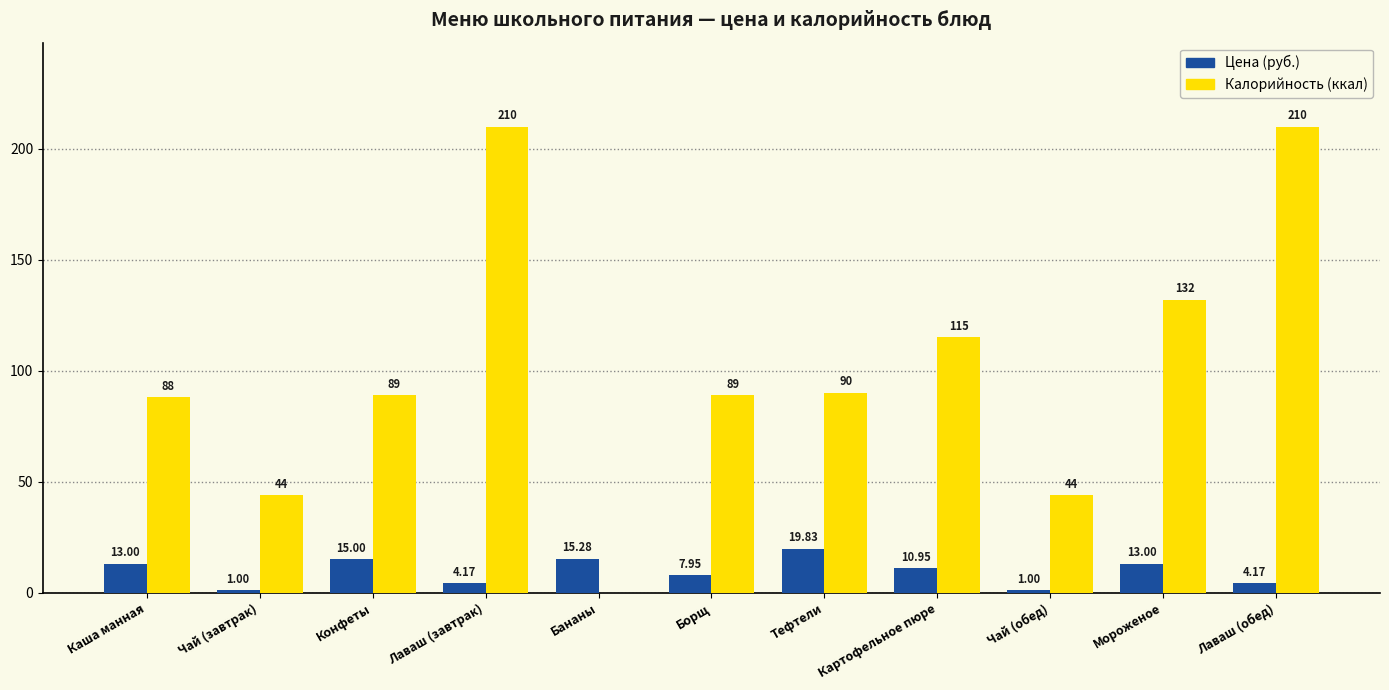

The value of Калорийность (ккал) at Конфеты is 159.5. True or false?

False